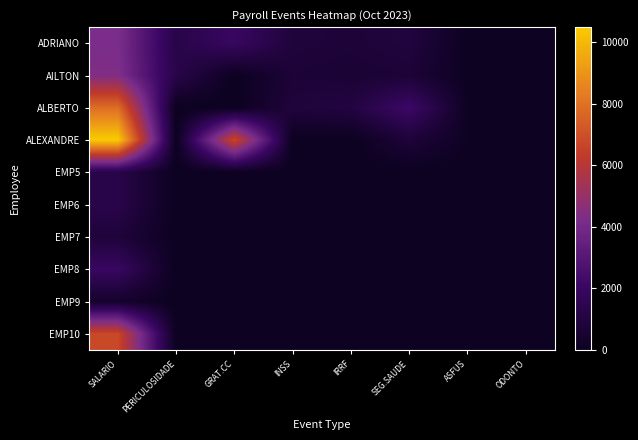

What is the total value across all series at ASFUS?

269.3